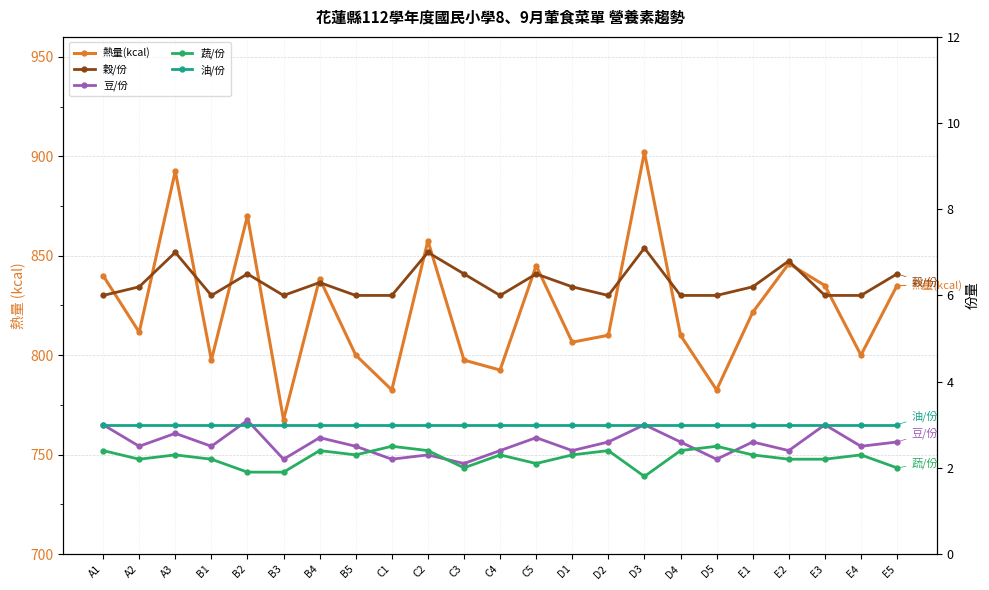

Reading left to right, transcribe all the data shown in this chart.

熱量(kcal): 840.0	811.5	892.5	797.5	870.0	767.5	838.5	800.0	782.5	857.5	797.5	792.5	845.0	806.5	810.0	902.0	810.0	782.5	821.5	846.0	835.0	800.0	835.0
穀/份: 6.0	6.2	7.0	6.0	6.5	6.0	6.3	6.0	6.0	7.0	6.5	6.0	6.5	6.2	6.0	7.1	6.0	6.0	6.2	6.8	6.0	6.0	6.5
豆/份: 3.0	2.5	2.8	2.5	3.1	2.2	2.7	2.5	2.2	2.3	2.1	2.4	2.7	2.4	2.6	3.0	2.6	2.2	2.6	2.4	3.0	2.5	2.6
蔬/份: 2.4	2.2	2.3	2.2	1.9	1.9	2.4	2.3	2.5	2.4	2.0	2.3	2.1	2.3	2.4	1.8	2.4	2.5	2.3	2.2	2.2	2.3	2.0
油/份: 3.0	3.0	3.0	3.0	3.0	3.0	3.0	3.0	3.0	3.0	3.0	3.0	3.0	3.0	3.0	3.0	3.0	3.0	3.0	3.0	3.0	3.0	3.0